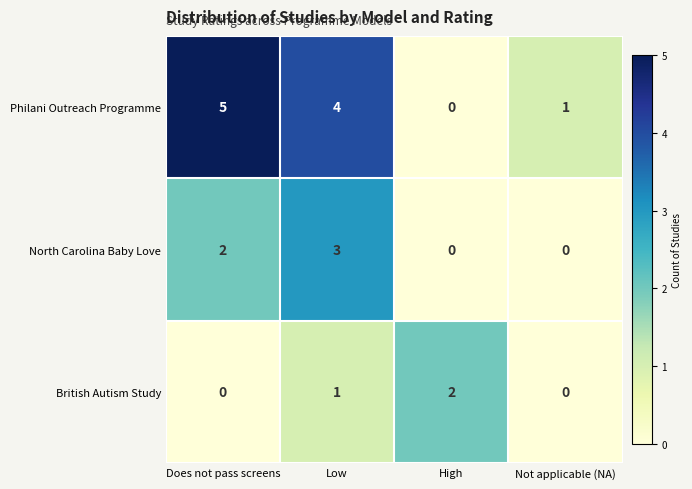

Which label corresponds to the largest value in the chart?

Does not pass screens